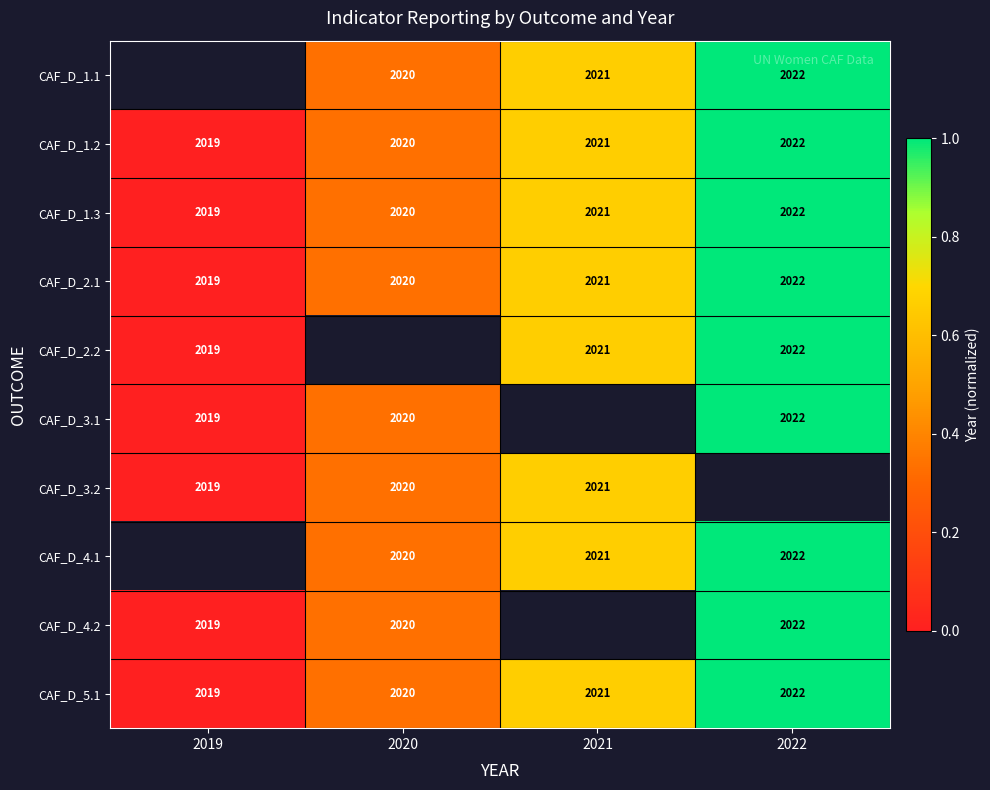

Is the value of CAF_D_1.2 at 2022 greater than the value of CAF_D_1.3 at 2021?

Yes